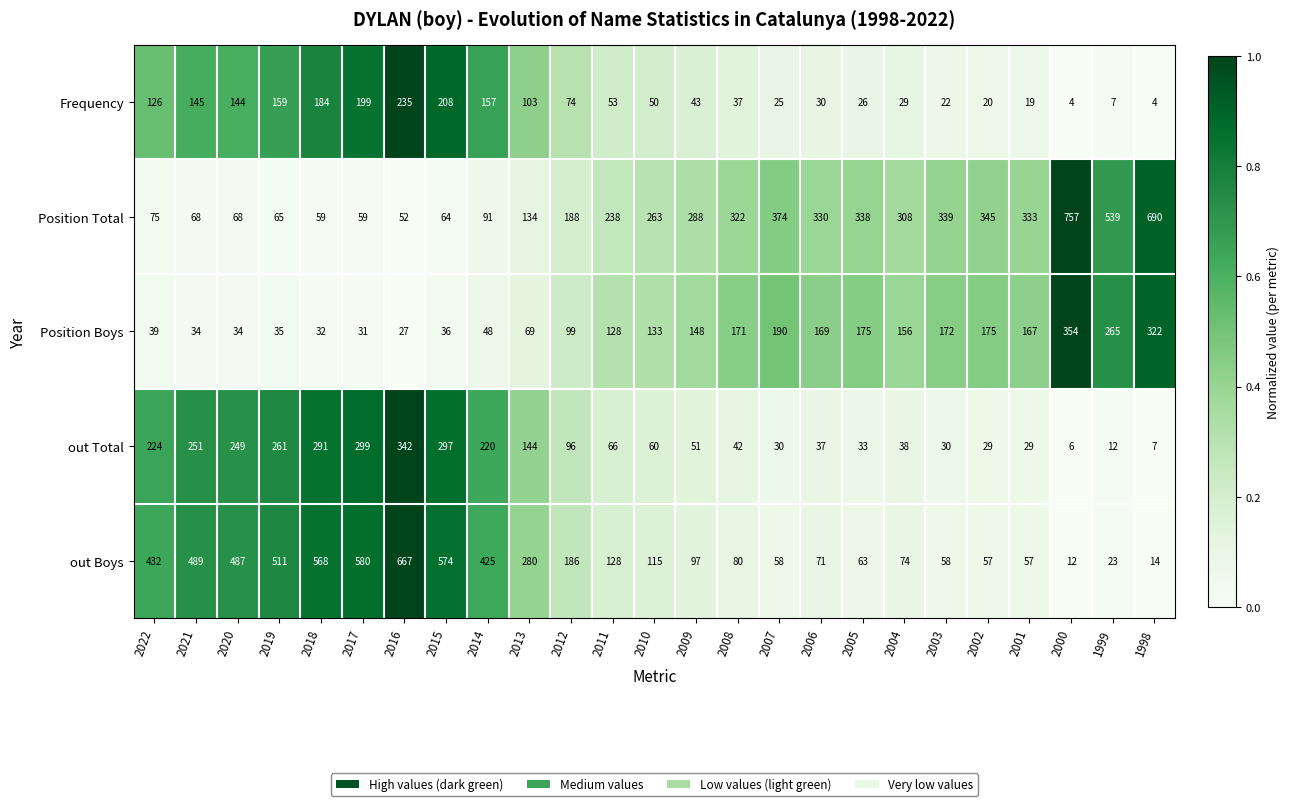

What is the greatest value displayed?

757